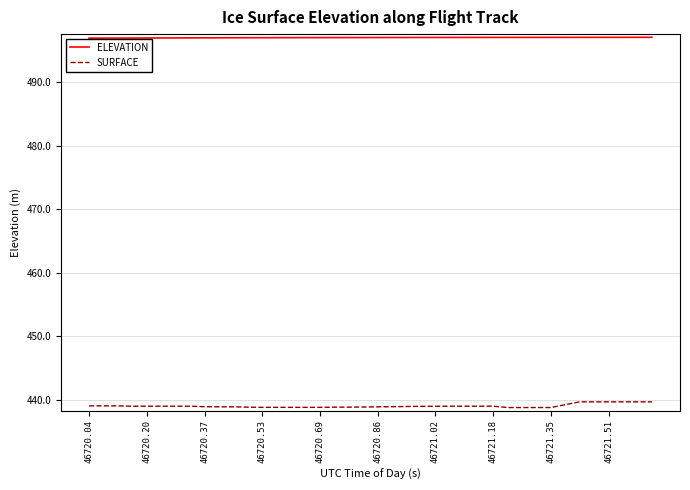

List the series in order of their overall mean, lowest first.

SURFACE, ELEVATION